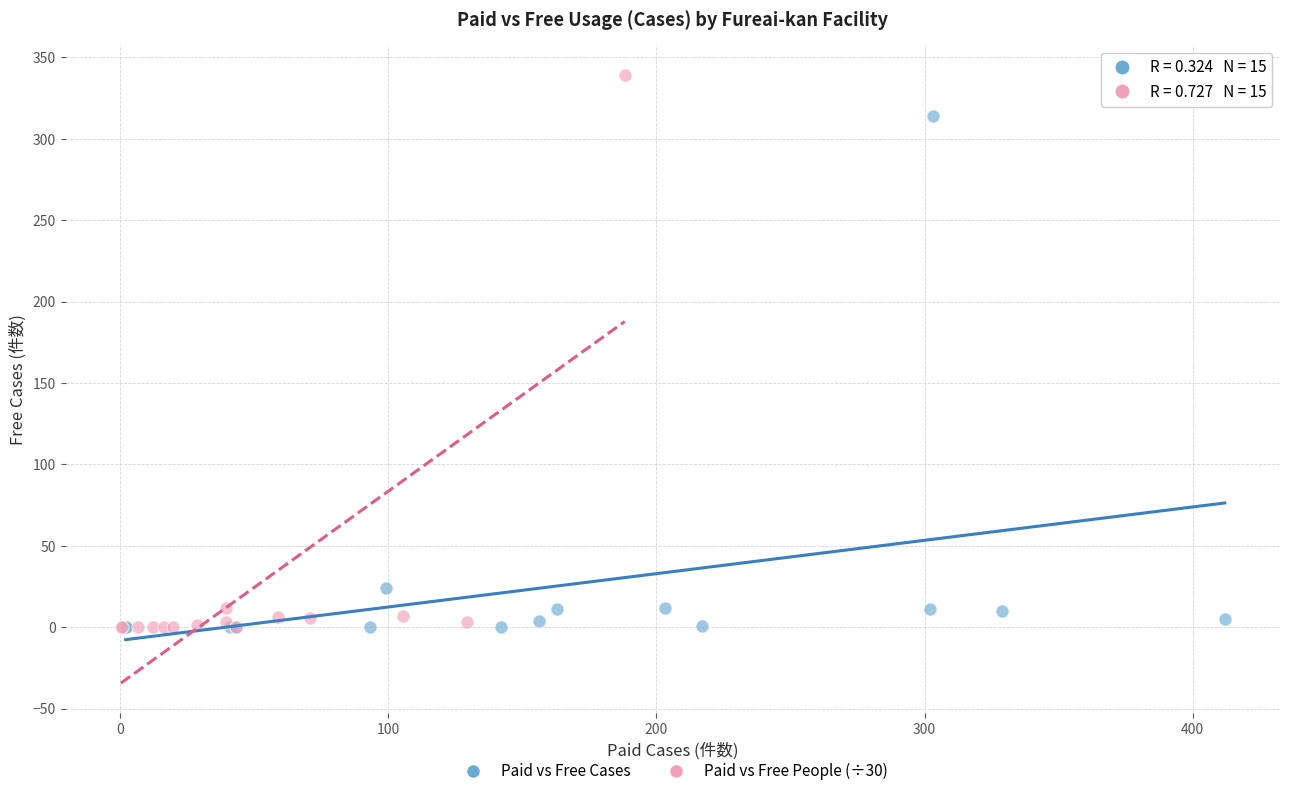

Which series has the largest Y range (max minus min)?

Paid vs Free People (÷30)